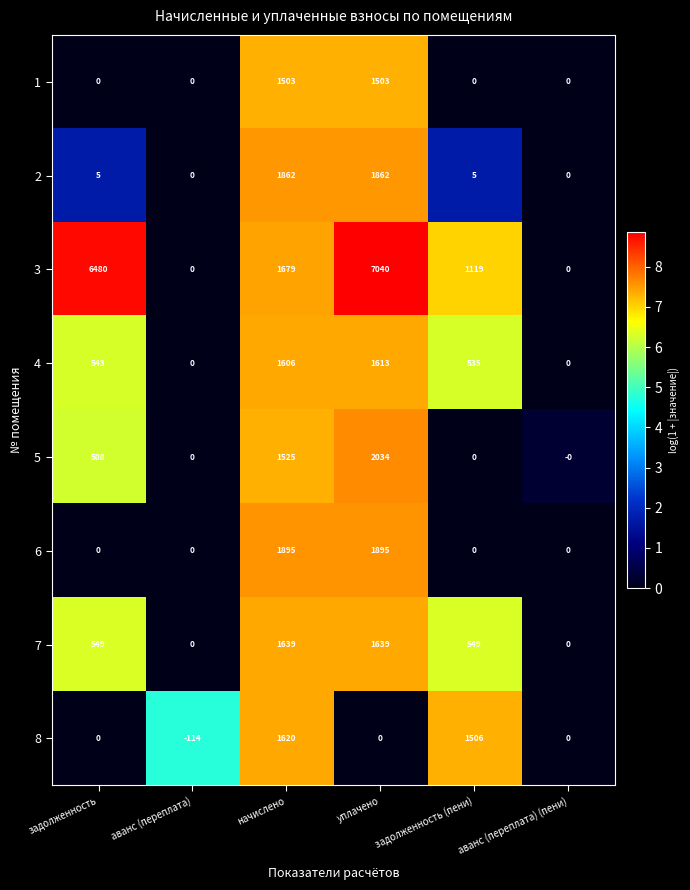

Which series has the largest total across all categories?

3